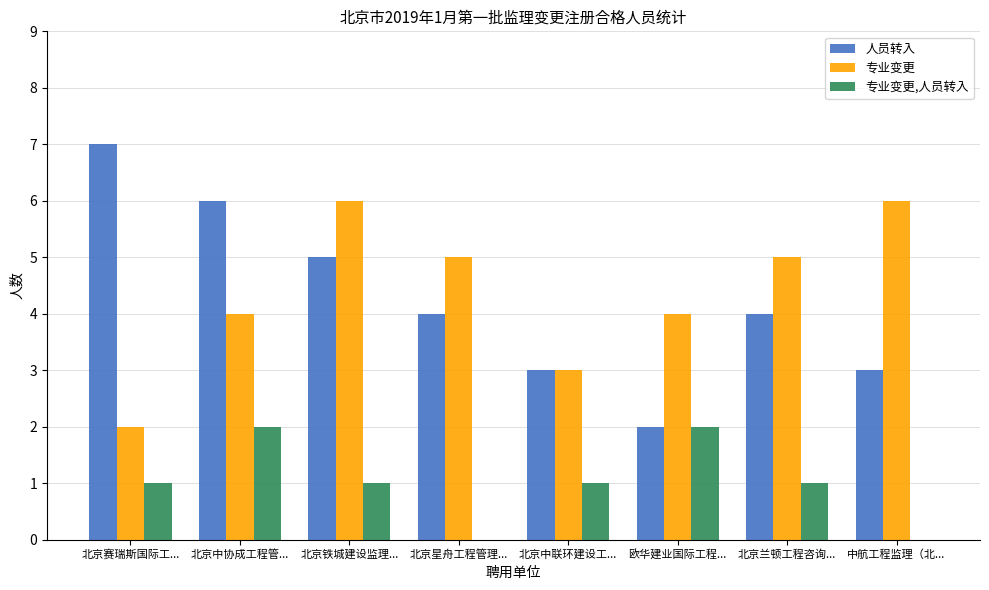

What is the maximum value shown in the chart?

7